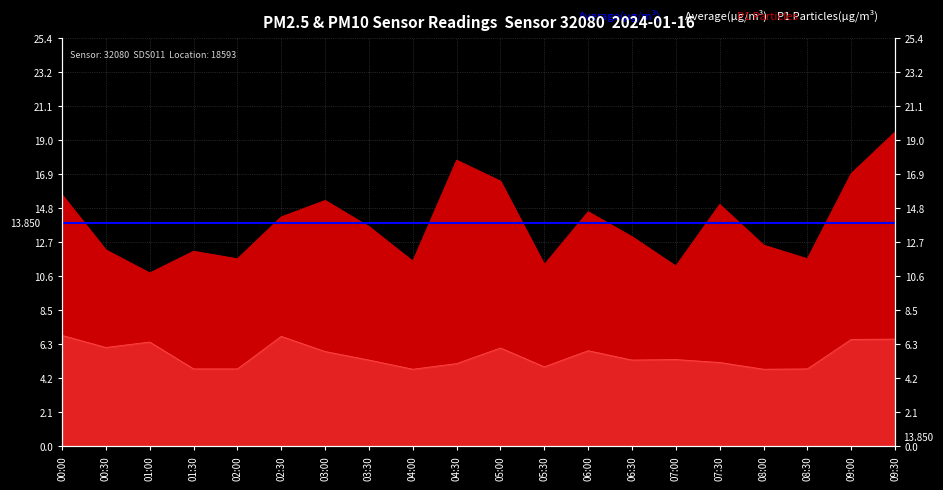

Rank the series by their average value, from lowest to highest.

P2, P1